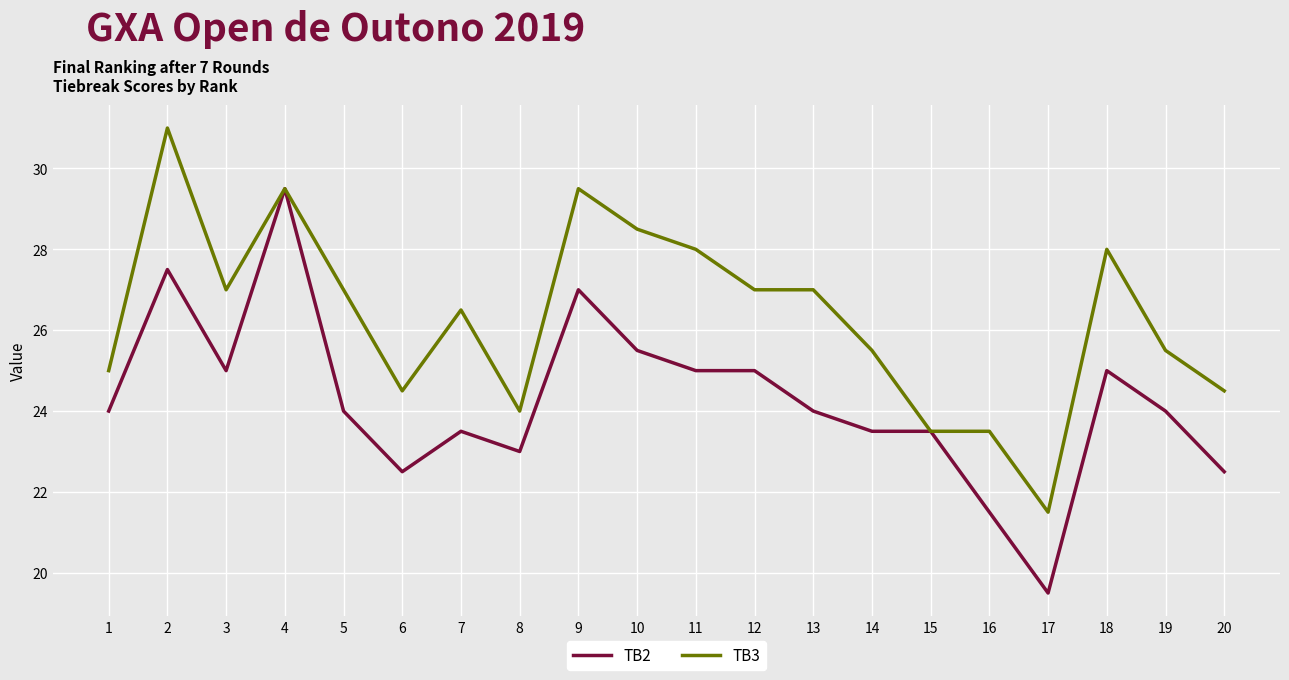

The value of TB2 at 5 is 24.0. True or false?

True